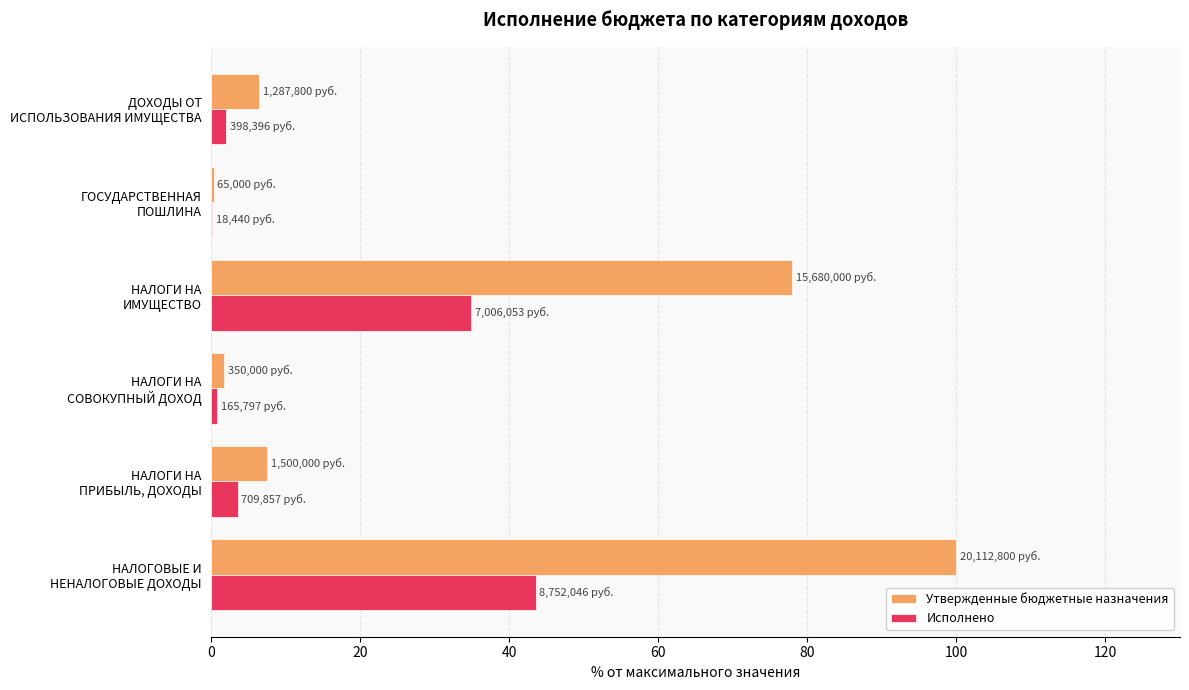

What is the highest value of the Исполнено series?

43.5